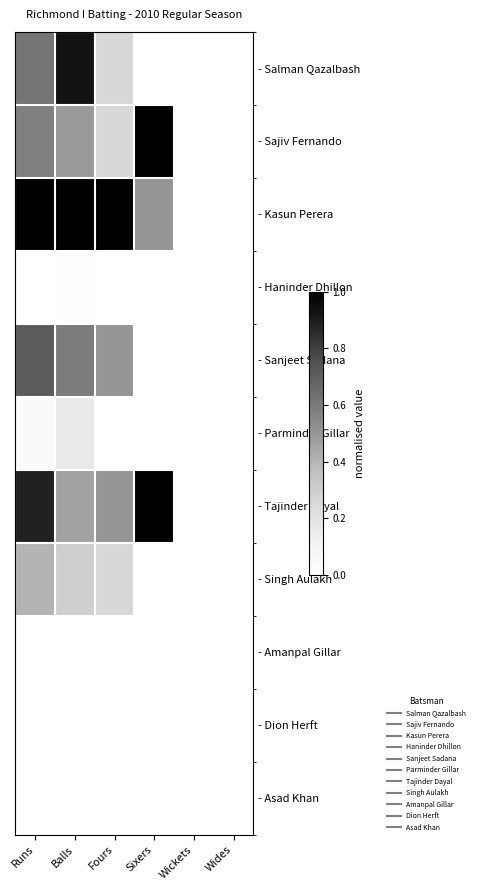

At which category is the sum across all series the highest?

Runs